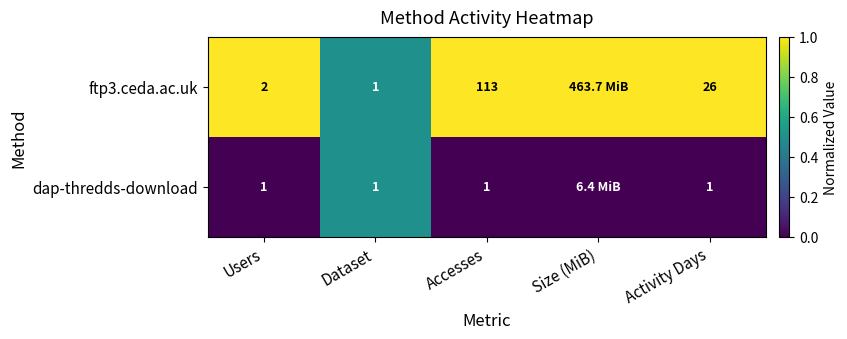

Which series changed the most between Dataset and Activity Days?

ftp3.ceda.ac.uk